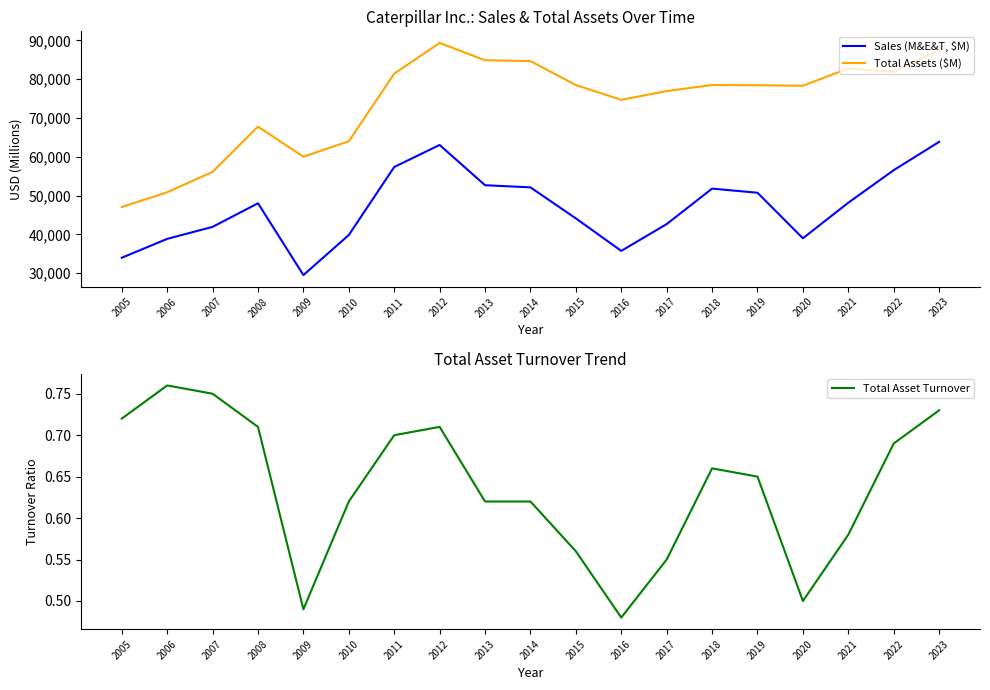

Which series has the largest range (max minus min)?

Total Assets ($M)